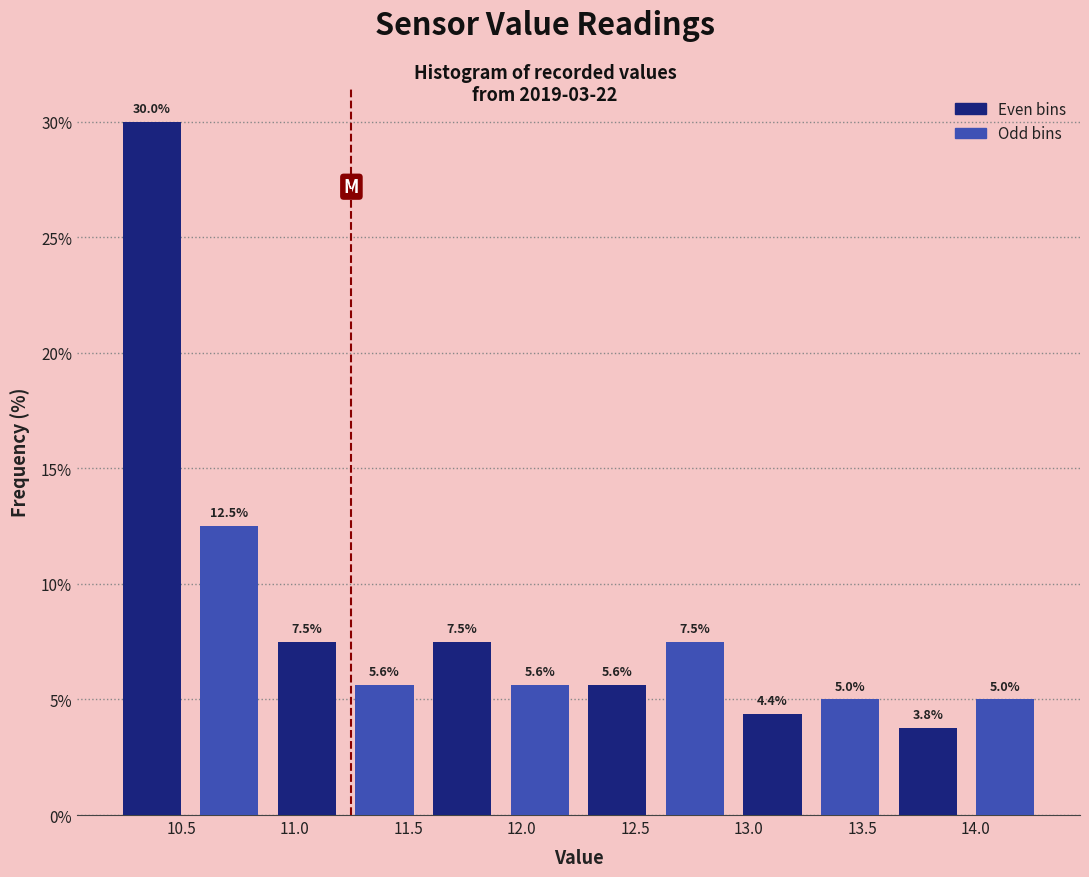

Which range on the x-axis has the tallest bar?

10.20 to 10.55